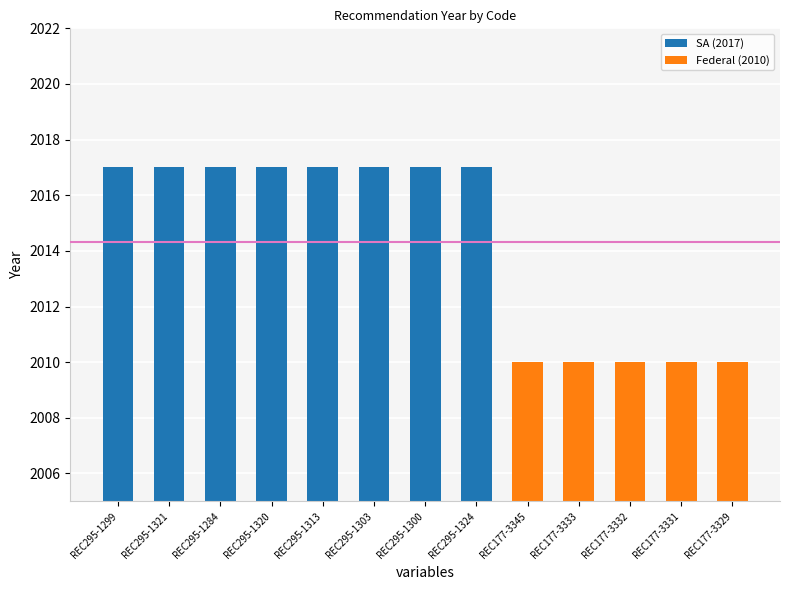

What is the difference between the second highest and minimum values?

7